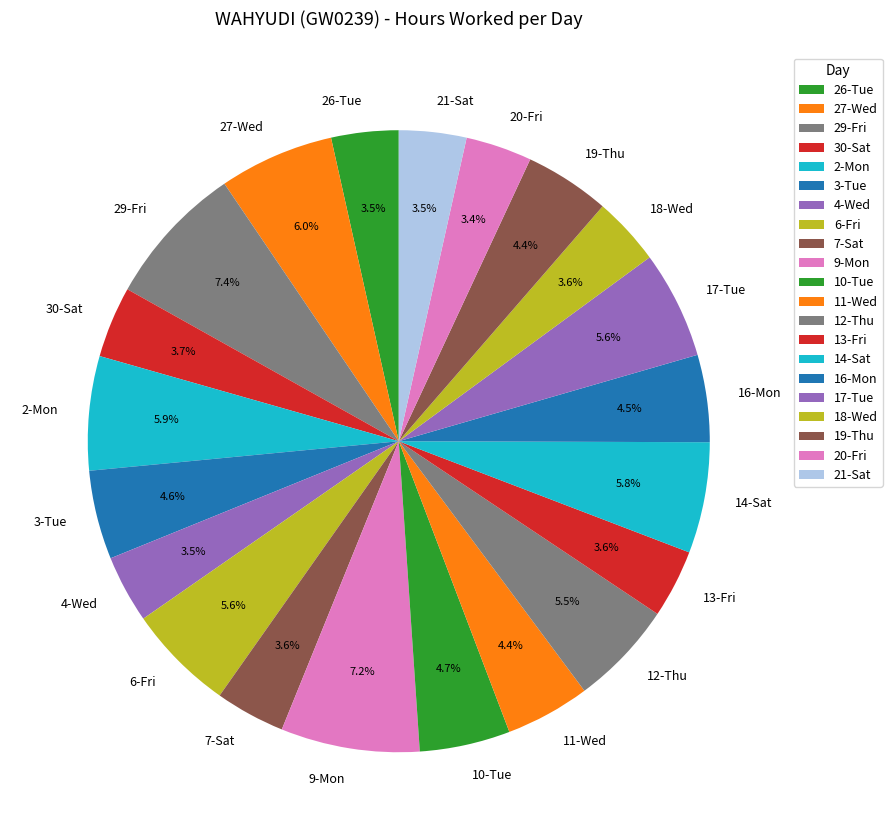

Is it true that 19-Thu is 4% of the pie?

True